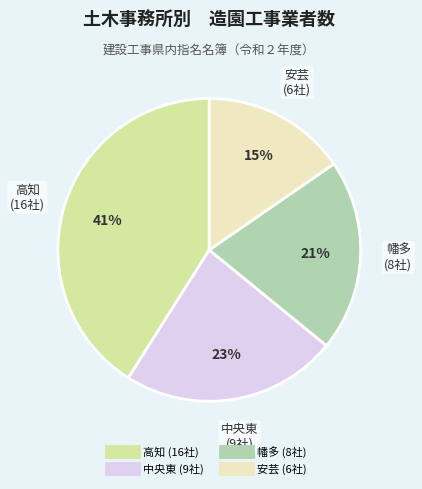

Rank the categories by value from highest to lowest.

高知, 中央東, 幡多, 安芸